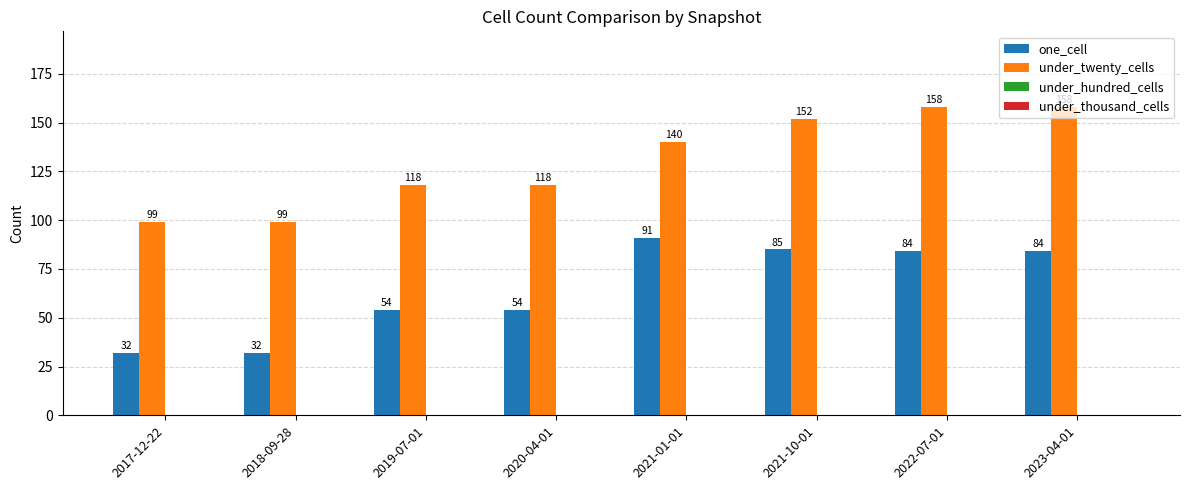

What is the smallest value displayed?

32